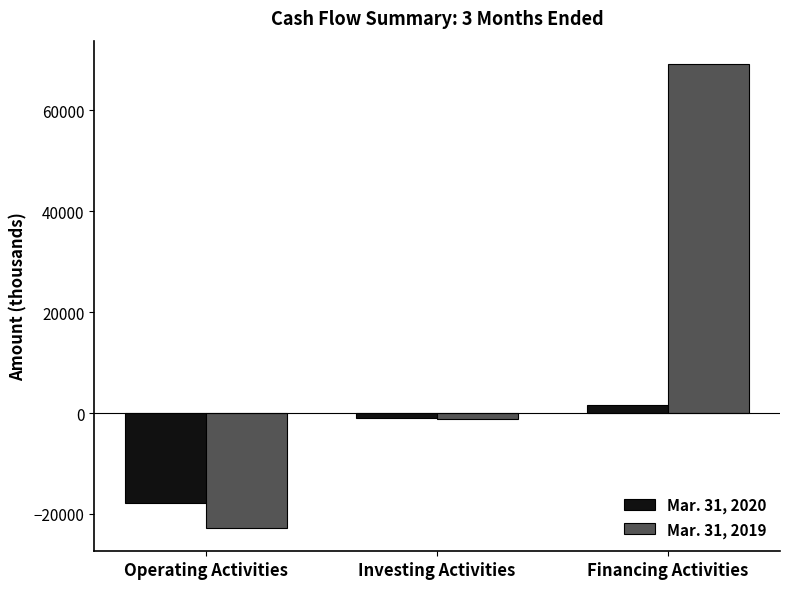

Which series has the widest spread of values?

Mar. 31, 2019